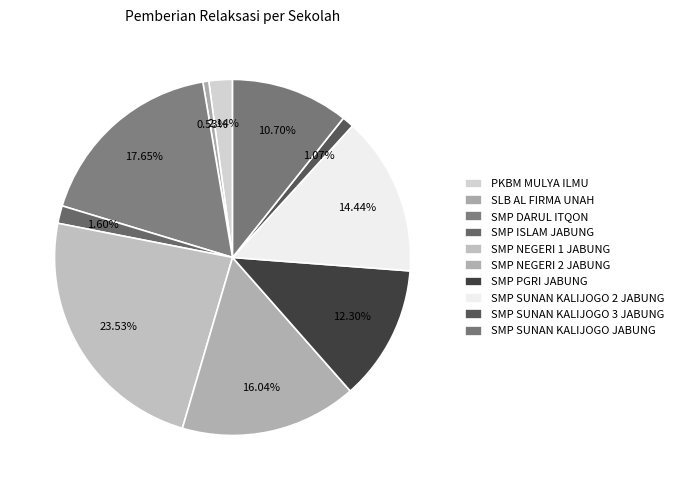

How many segments does this pie chart have?

10